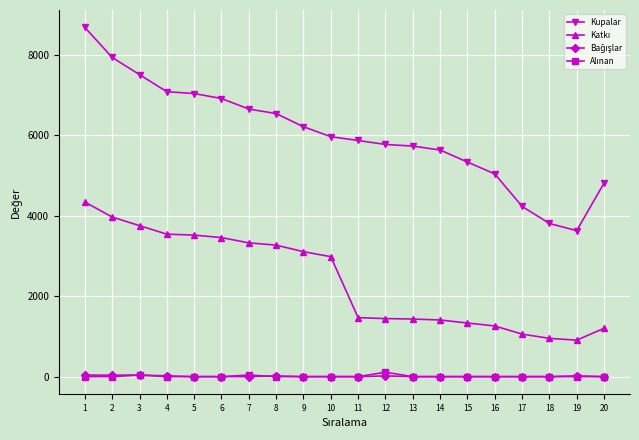

What is the difference between the highest and lowest values at 3?

7465